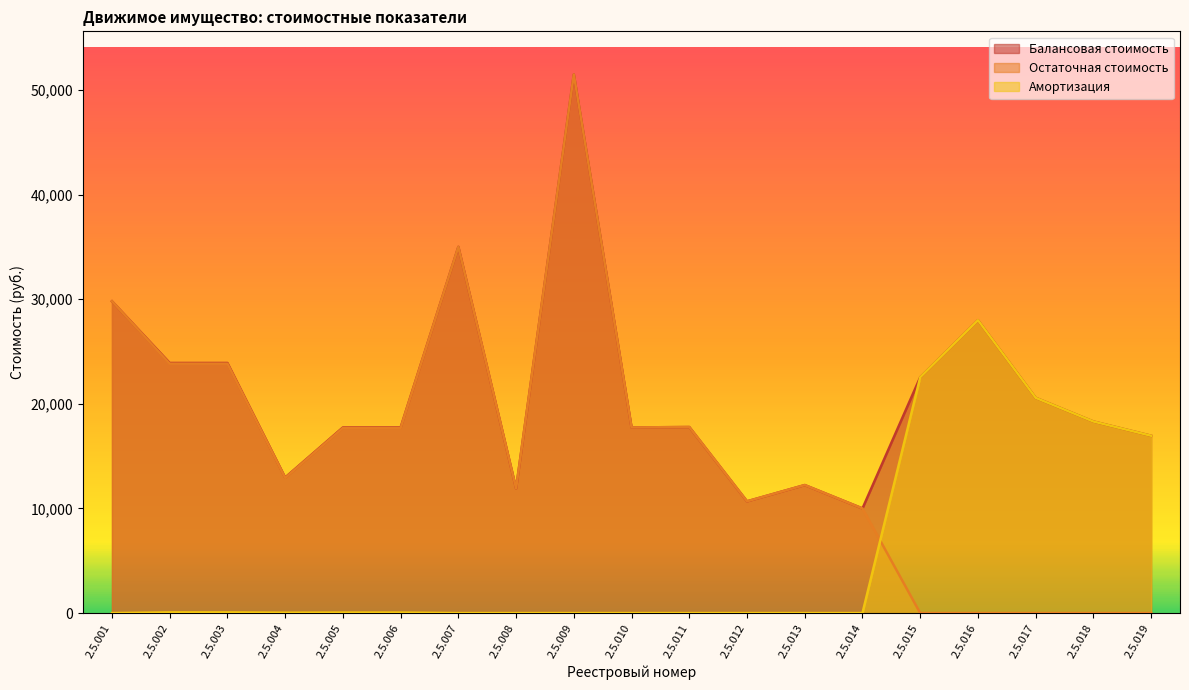

What is the difference between the second highest and minimum values in the Амортизация series?

22534.3